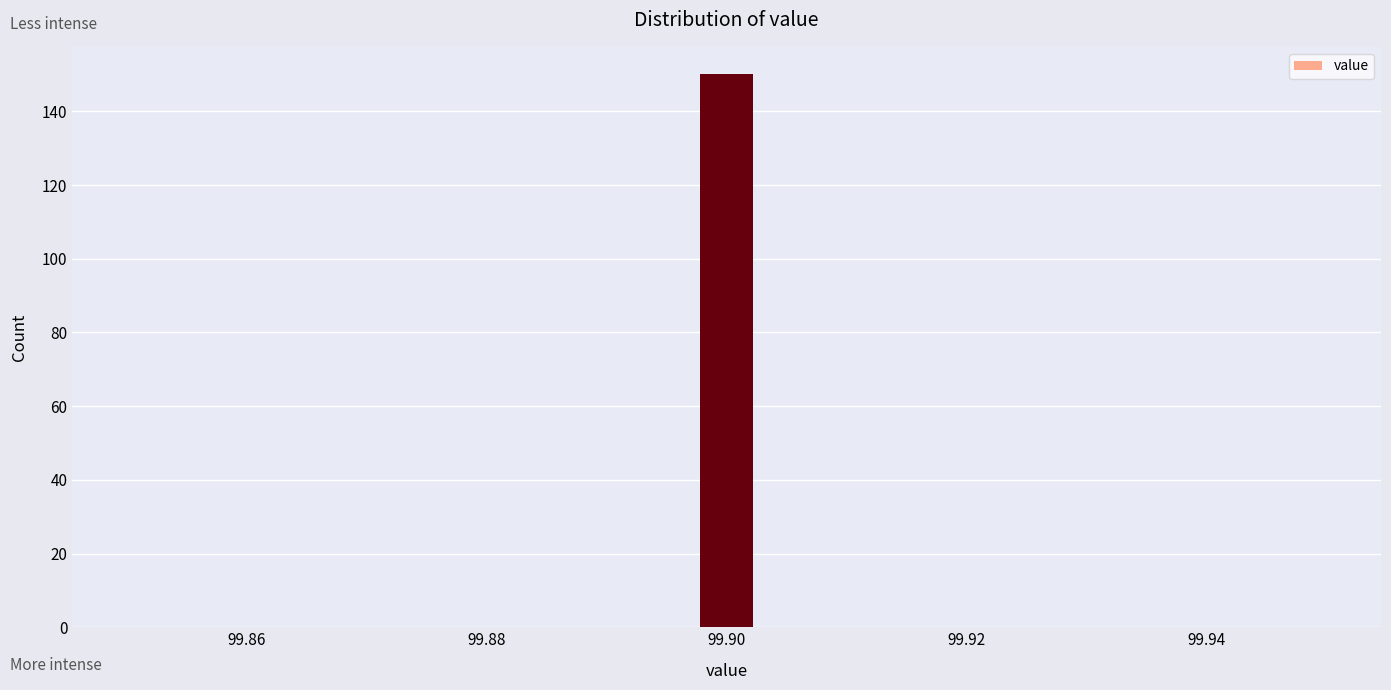

Around what value on the x-axis is the tallest bar? Give the approximate position of its centre, as read against the axis.

99.900